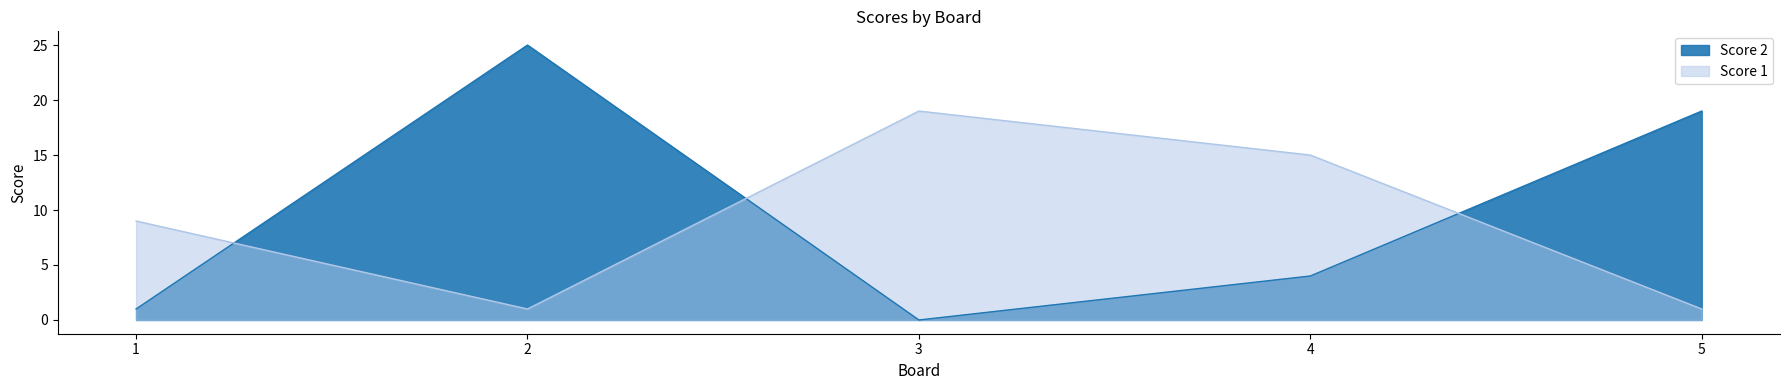

Rank the series by their average value, from highest to lowest.

Score 2, Score 1